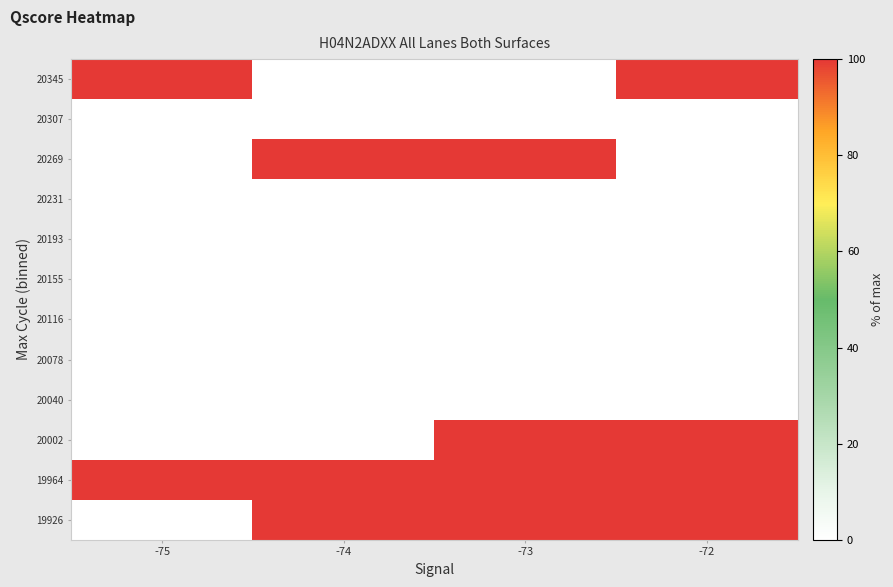

What is the spread (max minus min) of values at -75?

100.0